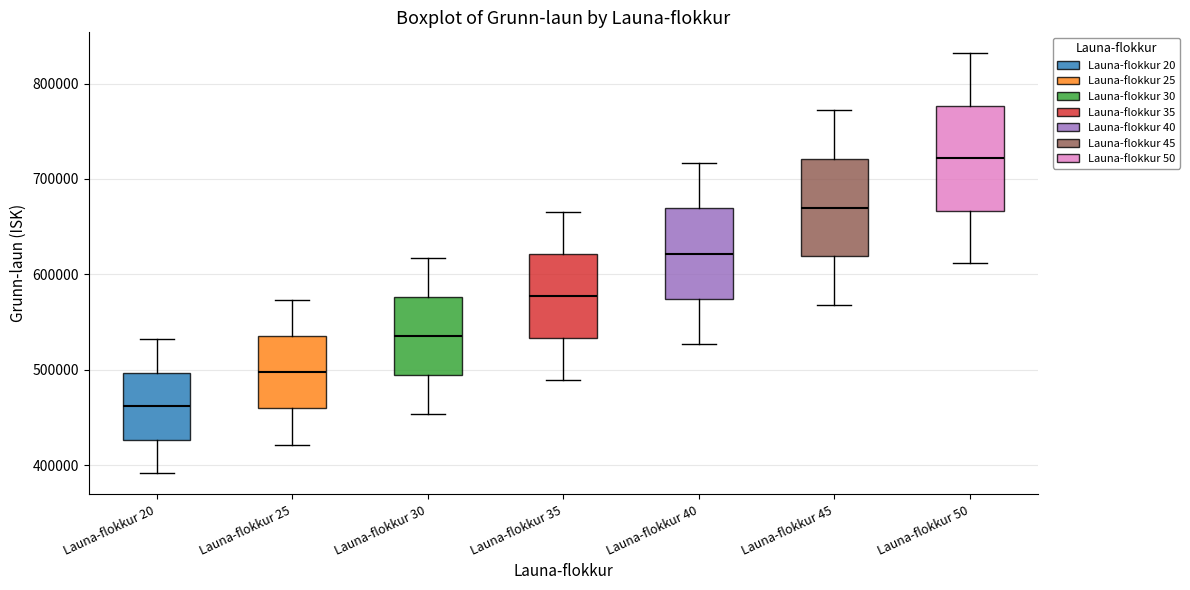

Where does the median line of the box for Launa-flokkur 45 sit on the y-axis? The values are not printed on the chart, so give them approximately, as read against the axis.

670000